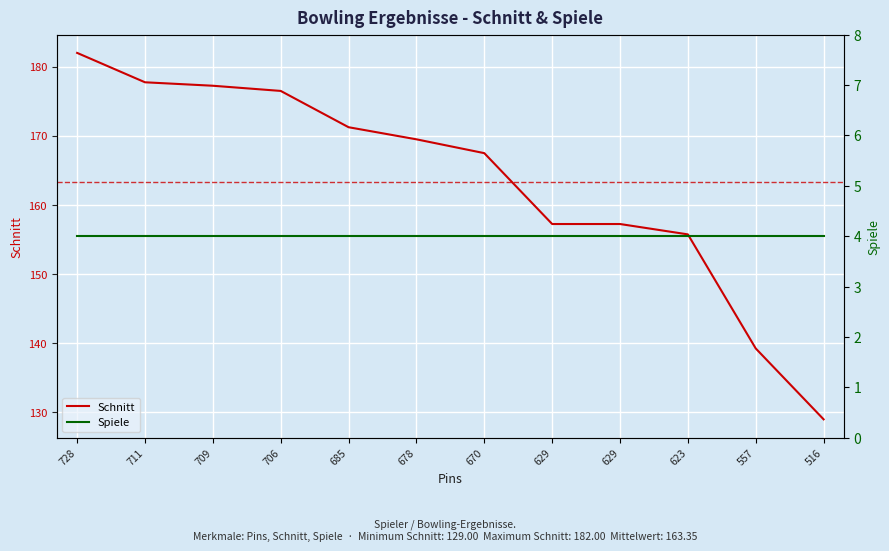

At how many categories does at least one series exceed 45?

12